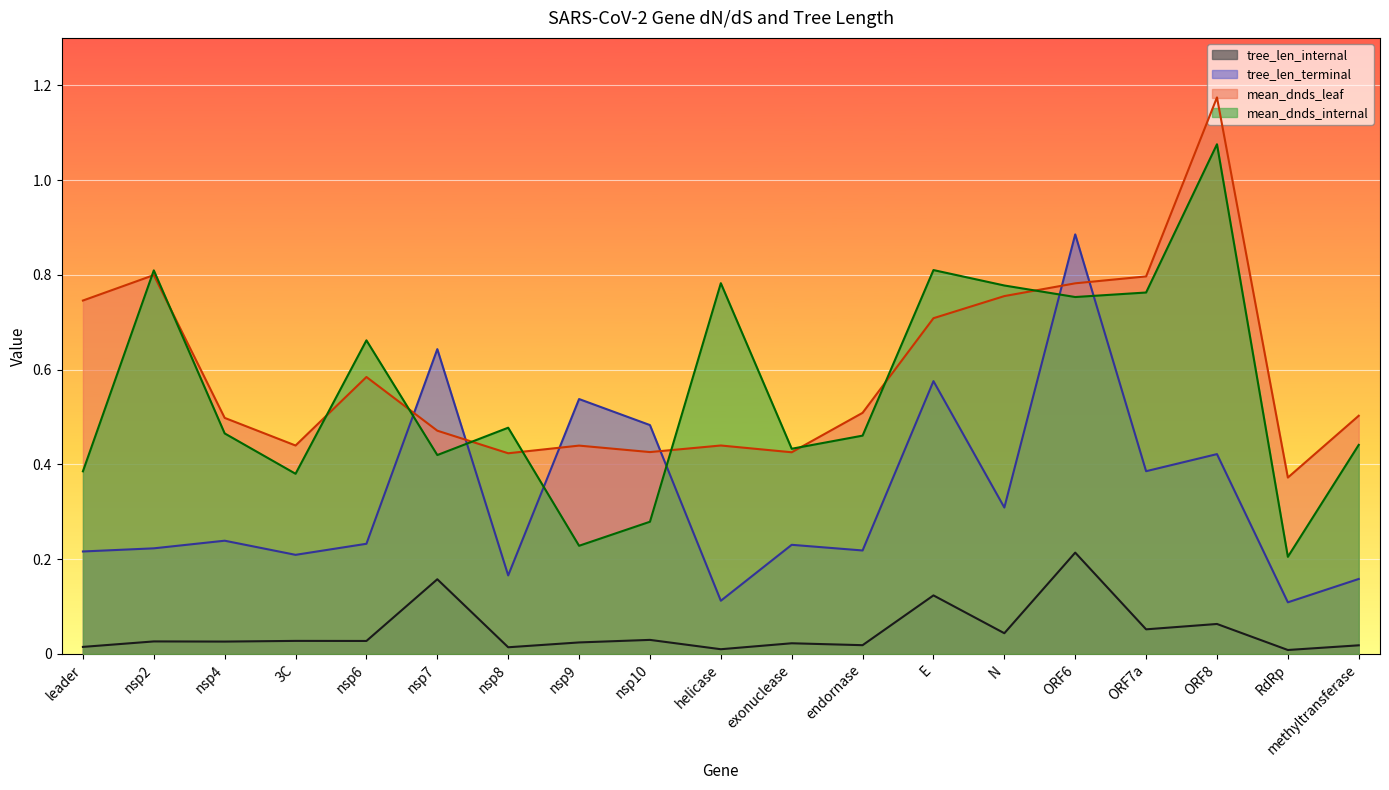

Reading left to right, what are all the values shown in this chart?

tree_len_internal: leader=0.0	nsp2=0.0	nsp4=0.0	3C=0.0	nsp6=0.0	nsp7=0.2	nsp8=0.0	nsp9=0.0	nsp10=0.0	helicase=0.0	exonuclease=0.0	endornase=0.0	E=0.1	N=0.0	ORF6=0.2	ORF7a=0.1	ORF8=0.1	RdRp=0.0	methyltransferase=0.0
tree_len_terminal: leader=0.2	nsp2=0.2	nsp4=0.2	3C=0.2	nsp6=0.2	nsp7=0.6	nsp8=0.2	nsp9=0.5	nsp10=0.5	helicase=0.1	exonuclease=0.2	endornase=0.2	E=0.6	N=0.3	ORF6=0.9	ORF7a=0.4	ORF8=0.4	RdRp=0.1	methyltransferase=0.2
mean_dnds_leaf: leader=0.7	nsp2=0.8	nsp4=0.5	3C=0.4	nsp6=0.6	nsp7=0.5	nsp8=0.4	nsp9=0.4	nsp10=0.4	helicase=0.4	exonuclease=0.4	endornase=0.5	E=0.7	N=0.8	ORF6=0.8	ORF7a=0.8	ORF8=1.2	RdRp=0.4	methyltransferase=0.5
mean_dnds_internal: leader=0.4	nsp2=0.8	nsp4=0.5	3C=0.4	nsp6=0.7	nsp7=0.4	nsp8=0.5	nsp9=0.2	nsp10=0.3	helicase=0.8	exonuclease=0.4	endornase=0.5	E=0.8	N=0.8	ORF6=0.8	ORF7a=0.8	ORF8=1.1	RdRp=0.2	methyltransferase=0.4